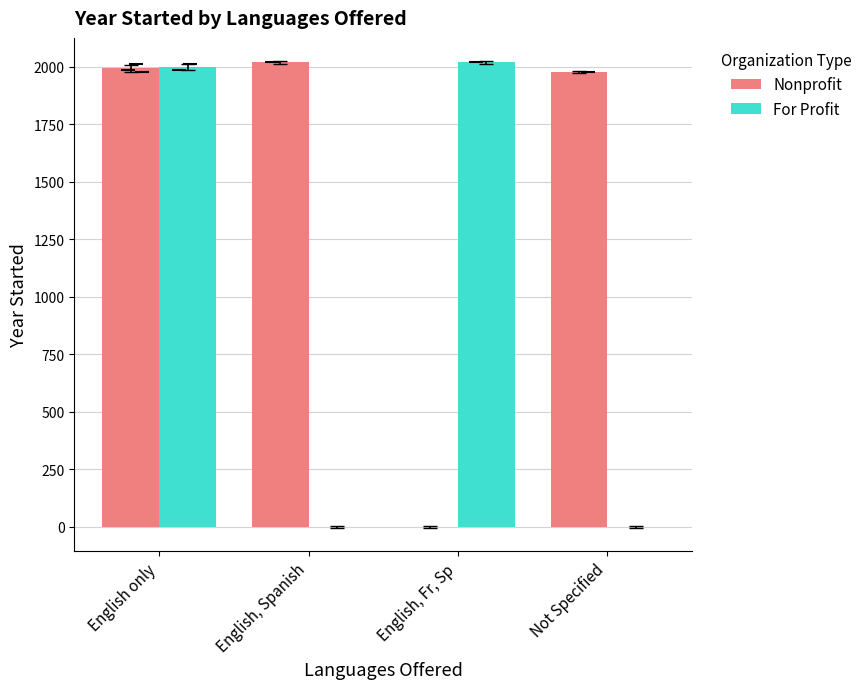

What is the sum of all For Profit values?

4020.5